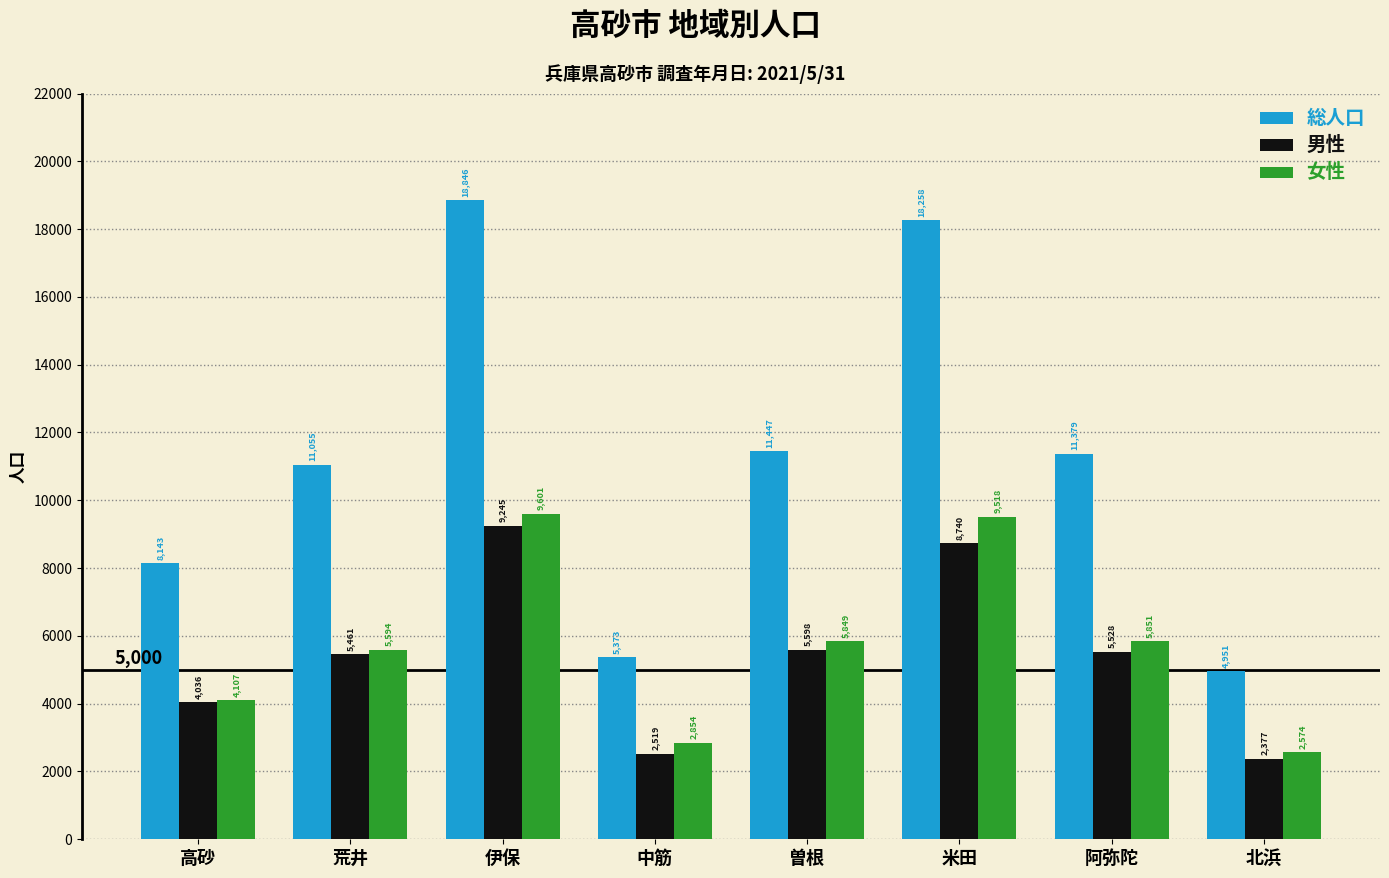

What is the label of the 2nd bar from the left?

荒井